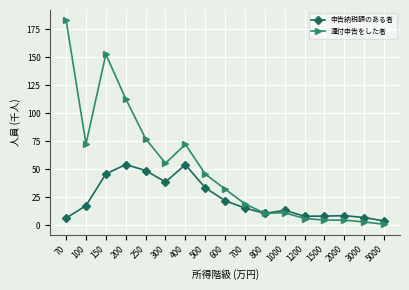

How many data points in 還付申告をした者 are less than 32?

8